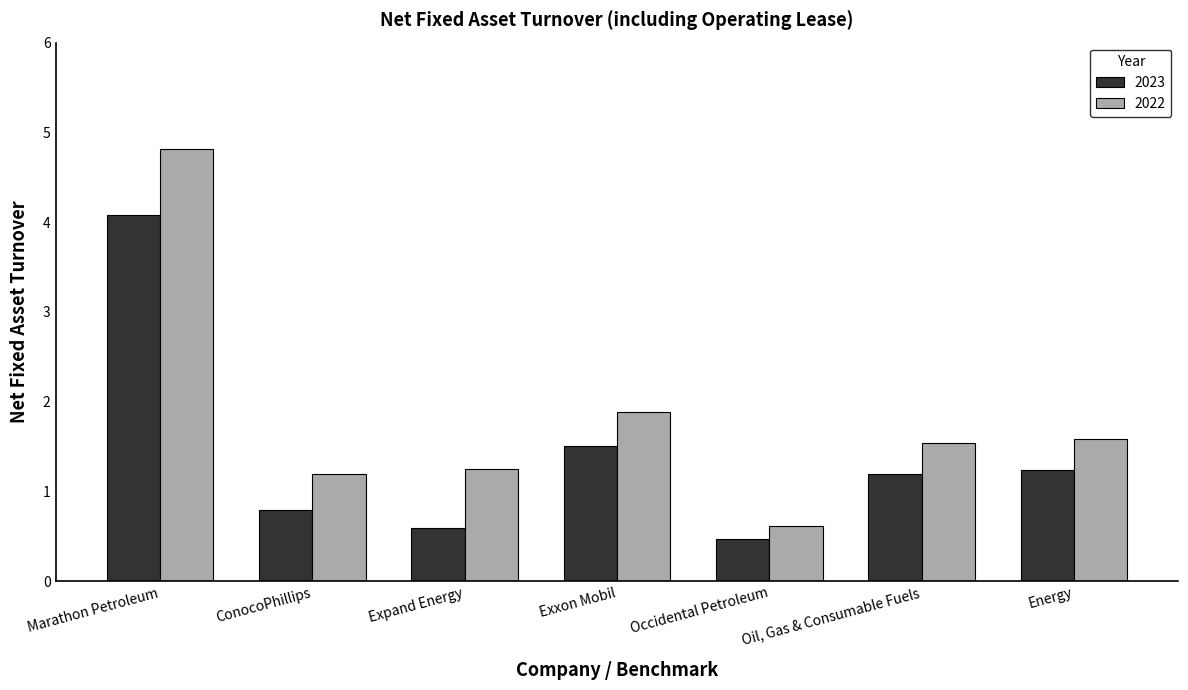

What position from the right is Exxon Mobil?

4